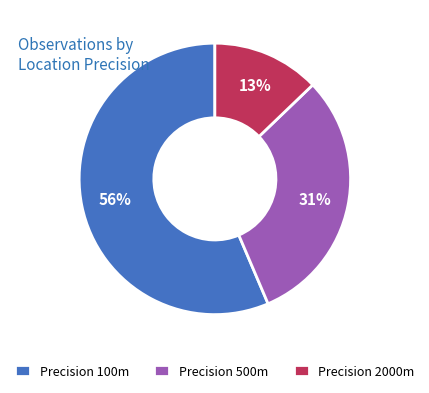

Which has a higher value, Precision 100m or Precision 500m?

Precision 100m